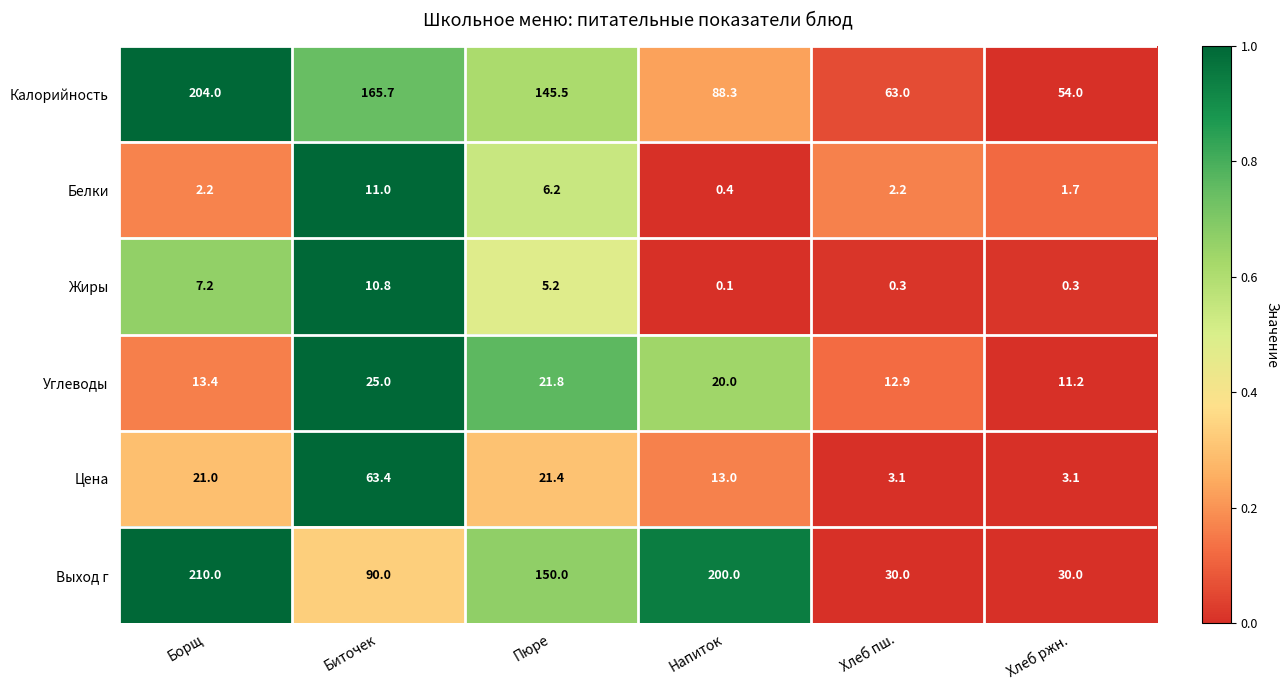

At Биточек, list the series in order from largest to smallest.

Калорийность, Выход г, Цена, Углеводы, Белки, Жиры